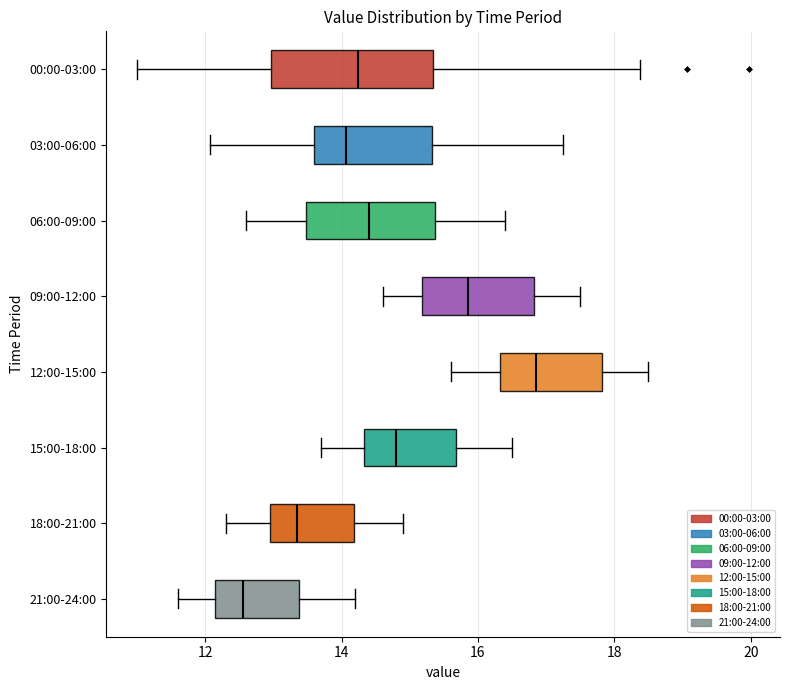

Reading bottom to top, transcribe this box plot: for each box, give where its median line is, the range the box spans, and where its two whiskers end, as read against the x-axis. The values are not printed on the chart, so give them approximately, as read against the axis.

21:00-24:00: median 12.6, box 12.2 to 13.4, whiskers 11.6 to 14.2
18:00-21:00: median 13.4, box 13.0 to 14.2, whiskers 12.4 to 15.0
15:00-18:00: median 14.8, box 14.4 to 15.6, whiskers 13.8 to 16.6
12:00-15:00: median 16.8, box 16.4 to 17.8, whiskers 15.6 to 18.6
09:00-12:00: median 15.8, box 15.2 to 16.8, whiskers 14.6 to 17.6
06:00-09:00: median 14.4, box 13.4 to 15.4, whiskers 12.6 to 16.4
03:00-06:00: median 14.0, box 13.6 to 15.4, whiskers 12.0 to 17.2
00:00-03:00: median 14.2, box 13.0 to 15.4, whiskers 11.0 to 18.4